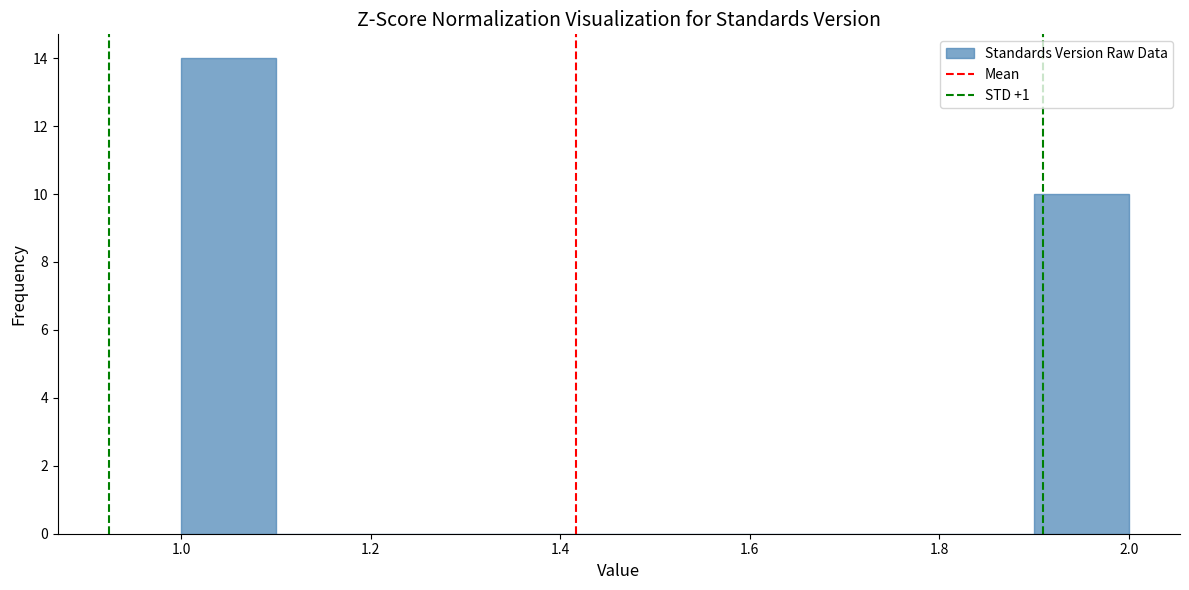

What is the height of the bar covering 1.0 to 1.1 on the x-axis? The values are not printed on the chart, so give them approximately, as read against the axis.

14